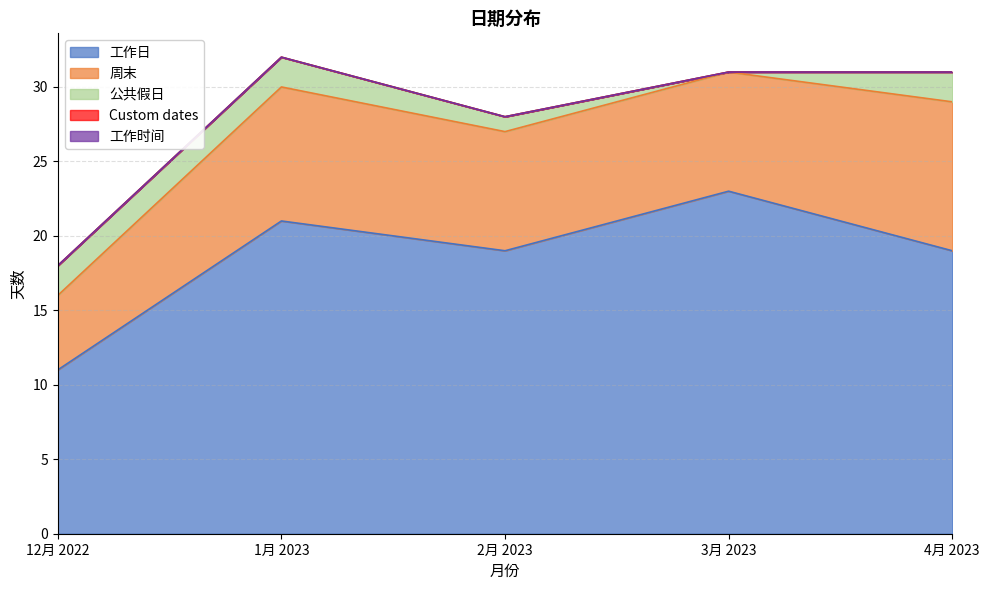

What are all the series names shown in the legend?

工作日, 周末, 公共假日, Custom dates, 工作时间